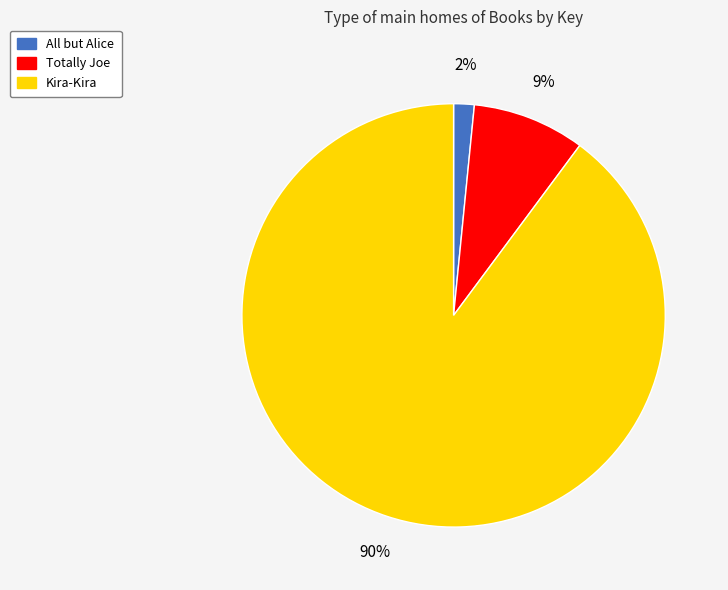

To the nearest percent, what is the average slice percentage?

33%